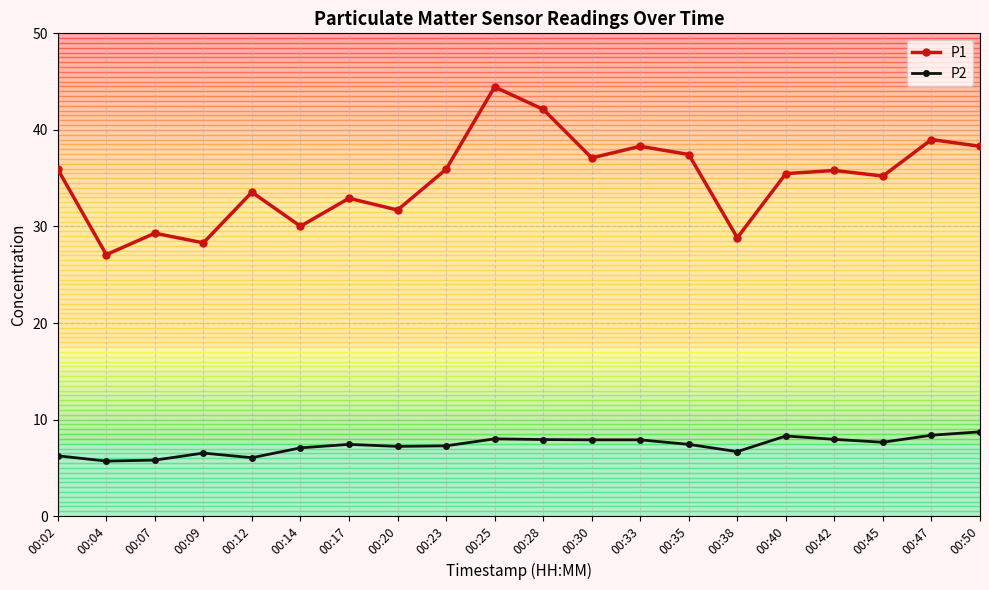

What is the average value of the P2 series?

7.3